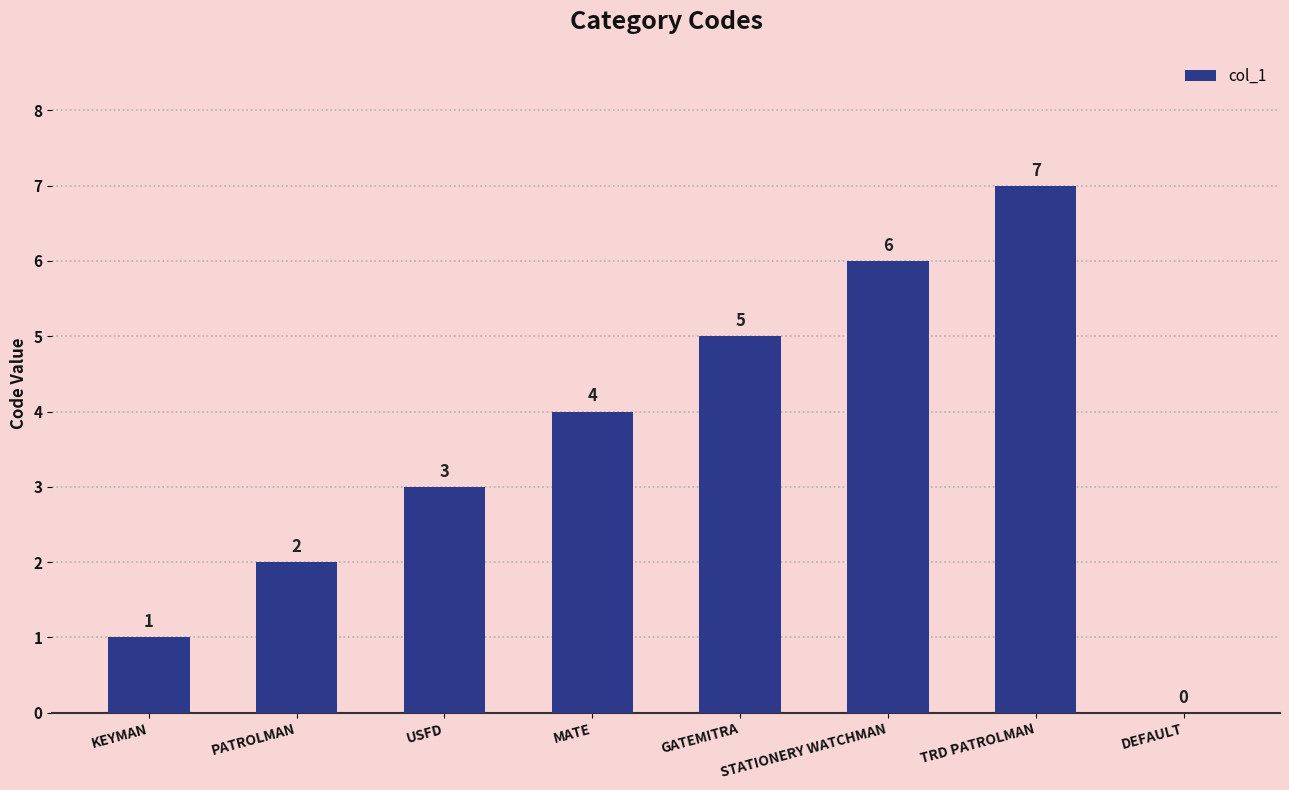

True or false: the data shows 4 at MATE.

True